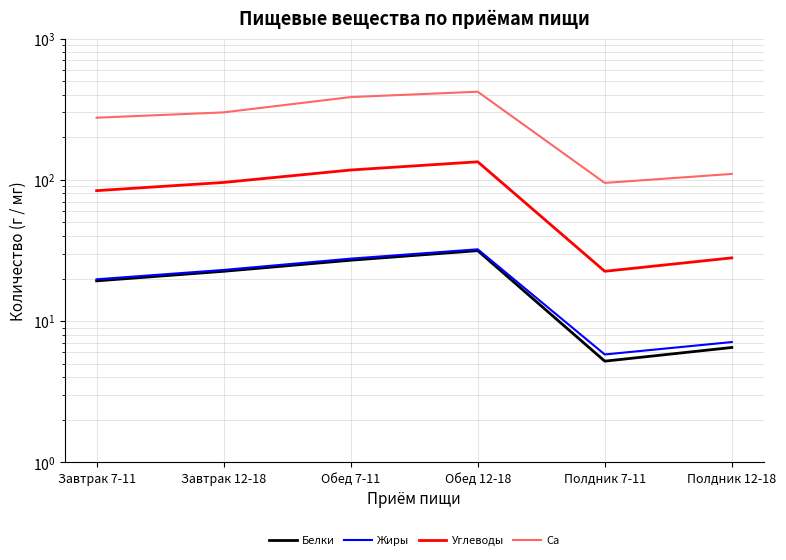

True or false: Жиры and Углеводы intersect in this chart.

False